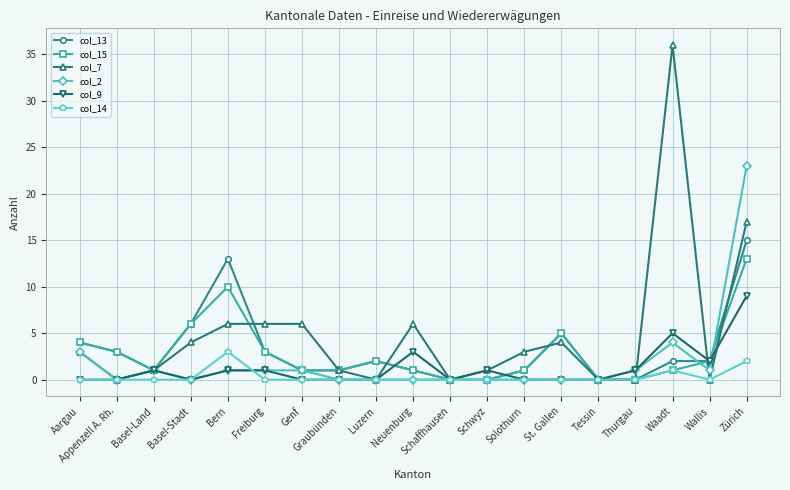

Reading right to left, extract all data points from this chart.

col_13: Zürich=15	Wallis=2	Waadt=2	Thurgau=0	Tessin=0	St. Gallen=5	Solothurn=1	Schwyz=0	Schaffhausen=0	Neuenburg=1	Luzern=2	Graubünden=1	Genf=1	Freiburg=3	Bern=13	Basel-Stadt=6	Basel-Land=1	Appenzell A. Rh.=3	Aargau=4
col_15: Zürich=13	Wallis=2	Waadt=1	Thurgau=0	Tessin=0	St. Gallen=5	Solothurn=1	Schwyz=0	Schaffhausen=0	Neuenburg=1	Luzern=2	Graubünden=1	Genf=1	Freiburg=3	Bern=10	Basel-Stadt=6	Basel-Land=1	Appenzell A. Rh.=3	Aargau=4
col_7: Zürich=17	Wallis=0	Waadt=36	Thurgau=0	Tessin=0	St. Gallen=4	Solothurn=3	Schwyz=1	Schaffhausen=0	Neuenburg=6	Luzern=0	Graubünden=1	Genf=6	Freiburg=6	Bern=6	Basel-Stadt=4	Basel-Land=1	Appenzell A. Rh.=0	Aargau=3
col_2: Zürich=23	Wallis=1	Waadt=4	Thurgau=1	Tessin=0	St. Gallen=0	Solothurn=0	Schwyz=0	Schaffhausen=0	Neuenburg=0	Luzern=0	Graubünden=0	Genf=1	Freiburg=1	Bern=1	Basel-Stadt=0	Basel-Land=1	Appenzell A. Rh.=0	Aargau=3
col_9: Zürich=9	Wallis=2	Waadt=5	Thurgau=1	Tessin=0	St. Gallen=0	Solothurn=0	Schwyz=1	Schaffhausen=0	Neuenburg=3	Luzern=0	Graubünden=0	Genf=0	Freiburg=1	Bern=1	Basel-Stadt=0	Basel-Land=1	Appenzell A. Rh.=0	Aargau=0
col_14: Zürich=2	Wallis=0	Waadt=1	Thurgau=0	Tessin=0	St. Gallen=0	Solothurn=0	Schwyz=0	Schaffhausen=0	Neuenburg=0	Luzern=0	Graubünden=0	Genf=0	Freiburg=0	Bern=3	Basel-Stadt=0	Basel-Land=0	Appenzell A. Rh.=0	Aargau=0